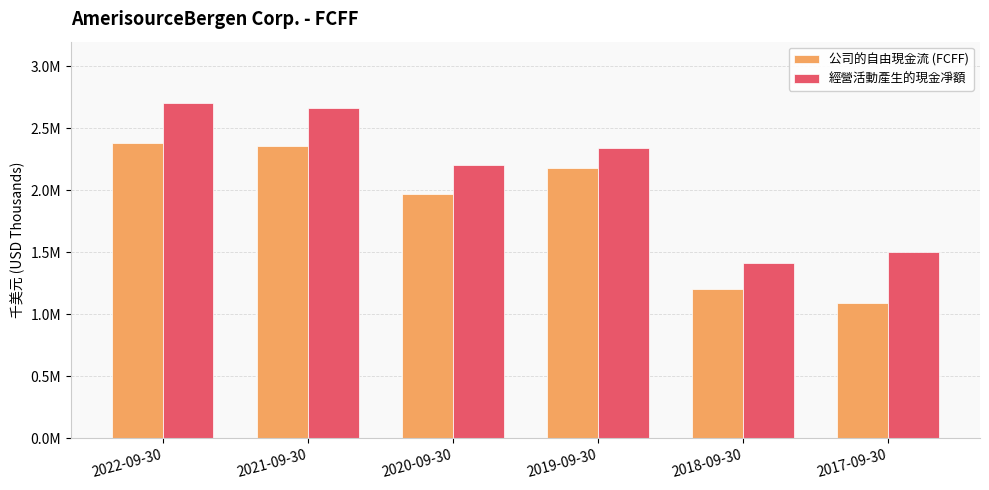

Reading left to right, what are all the values shown in this chart?

公司的自由現金流 (FCFF): 2022-09-30=2380779	2021-09-30=2361584	2020-09-30=1970476	2019-09-30=2182910	2018-09-30=1205463	2017-09-30=1087485
經營活動產生的現金凈額: 2022-09-30=2703088	2021-09-30=2666586	2020-09-30=2207040	2019-09-30=2344023	2018-09-30=1411388	2017-09-30=1504138